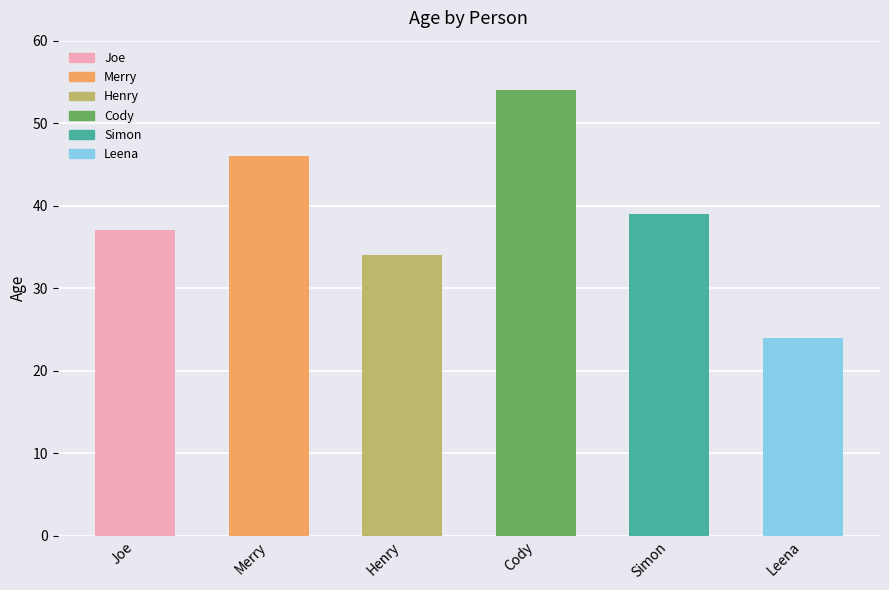

Reading left to right, extract all data points from this chart.

37	46	34	54	39	24